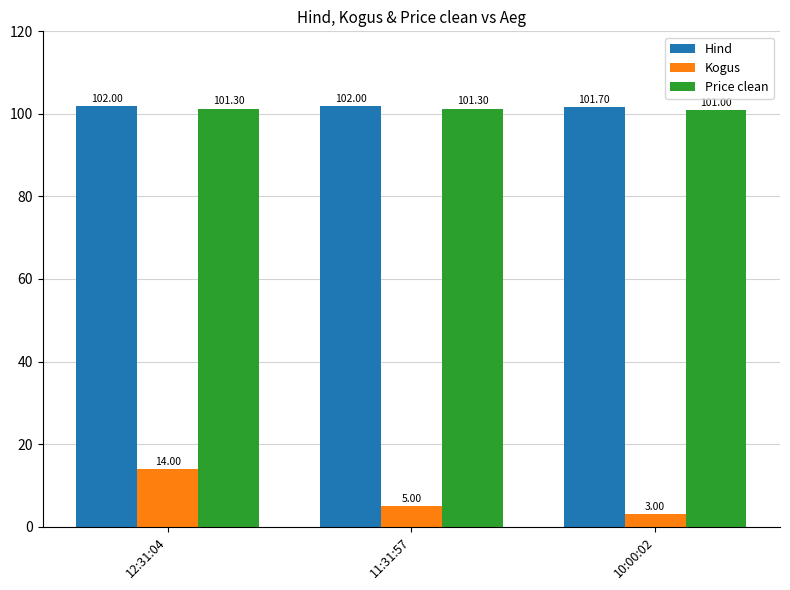

What is the difference between the Price clean values at 10:00:02 and 11:31:57?

0.3